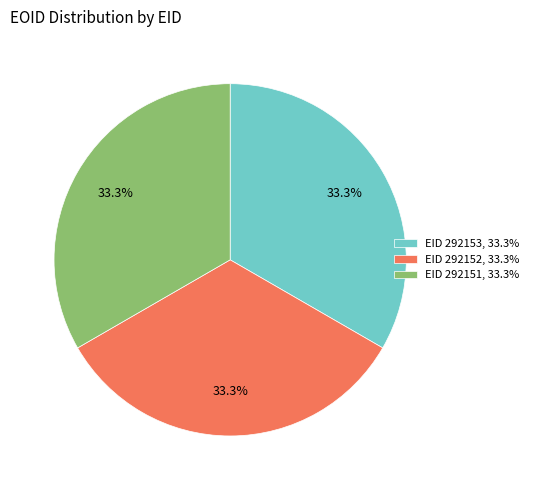

To the nearest percent, what is the average slice percentage?

33%